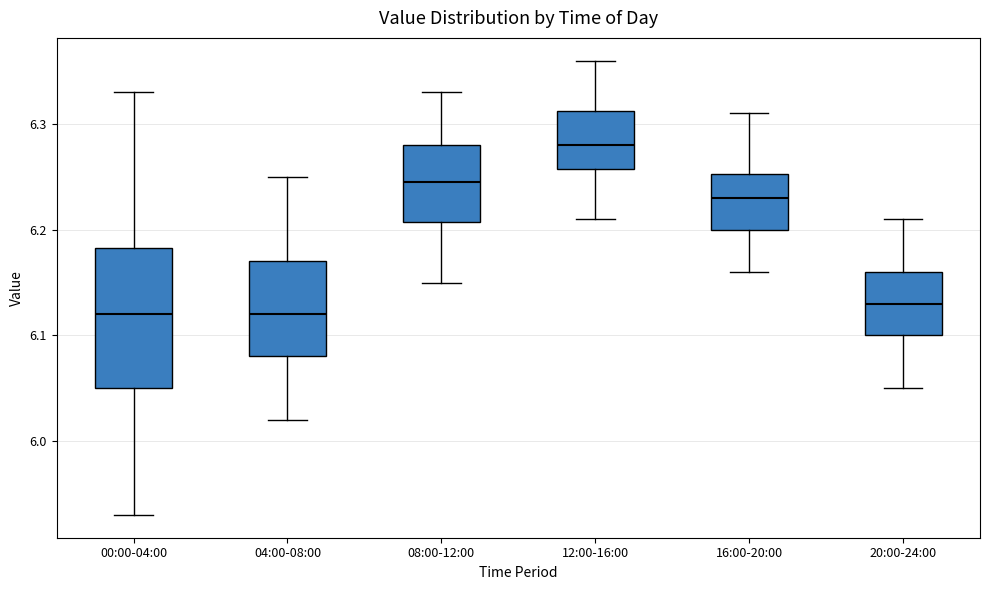

Where does the upper whisker of the box for 00:00-04:00 end on the y-axis? The values are not printed on the chart, so give them approximately, as read against the axis.

6.33